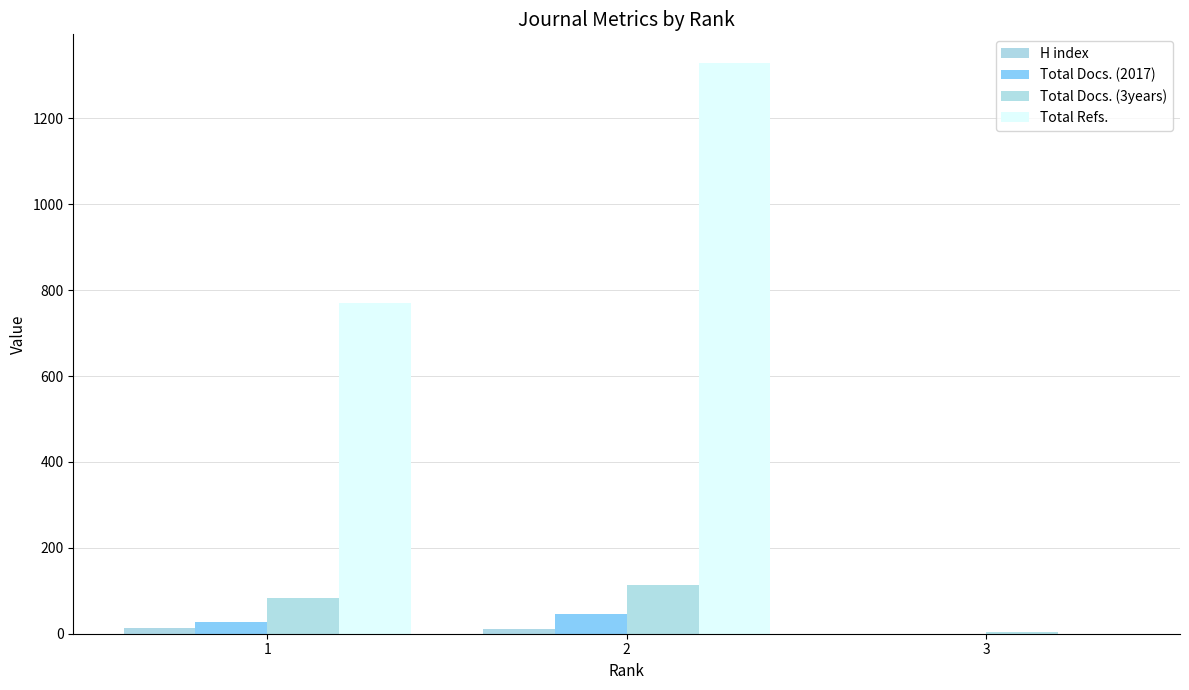

Reading left to right, what are all the values shown in this chart?

H index: 13	12	0
Total Docs. (2017): 27	45	0
Total Docs. (3years): 84	113	5
Total Refs.: 769	1329	0